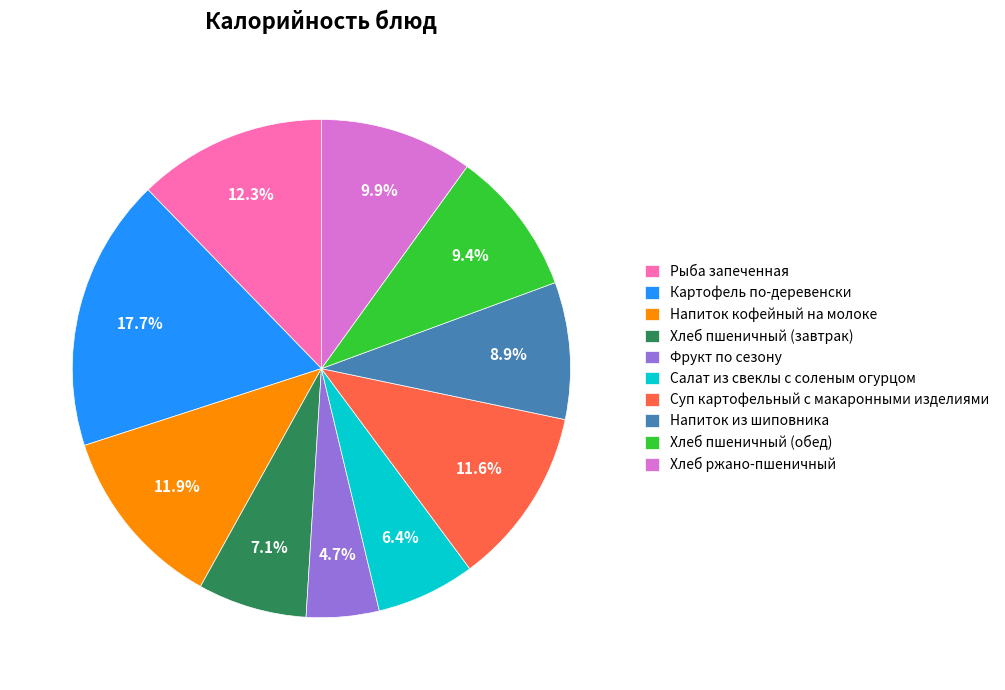

To the nearest percent, what is the combined percentage of Напиток кофейный на молоке and Картофель по-деревенски?

30%